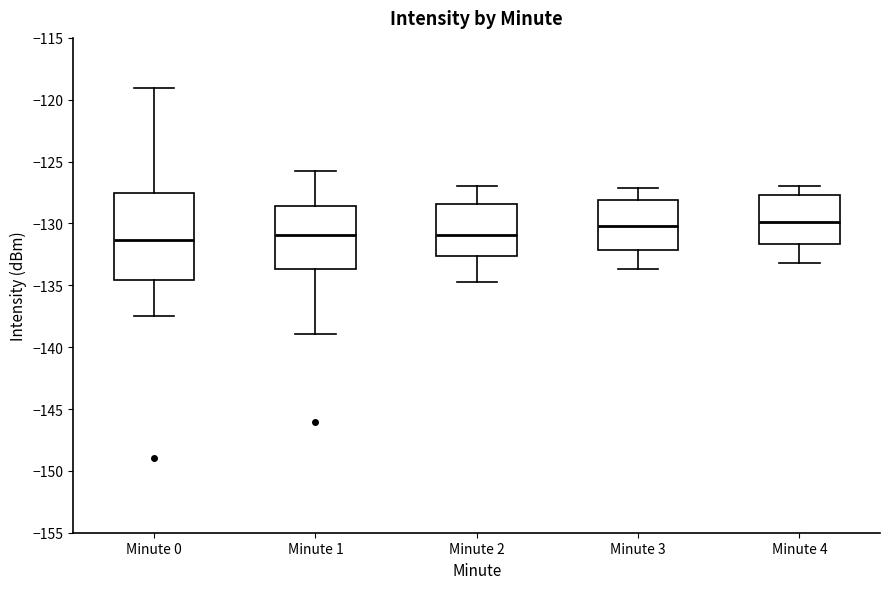

Reading left to right, read every box against the y-axis: the position of its median line, the range the box covers, and the ends of its whiskers. The values are not printed on the chart, so give them approximately, as read against the axis.

Minute 0: median -131.5, box -134.5 to -127.5, whiskers -137.5 to -119.0
Minute 1: median -131.0, box -133.5 to -128.5, whiskers -139.0 to -125.5
Minute 2: median -131.0, box -132.5 to -128.5, whiskers -134.5 to -127.0
Minute 3: median -130.0, box -132.0 to -128.0, whiskers -133.5 to -127.0
Minute 4: median -130.0, box -131.5 to -127.5, whiskers -133.0 to -127.0